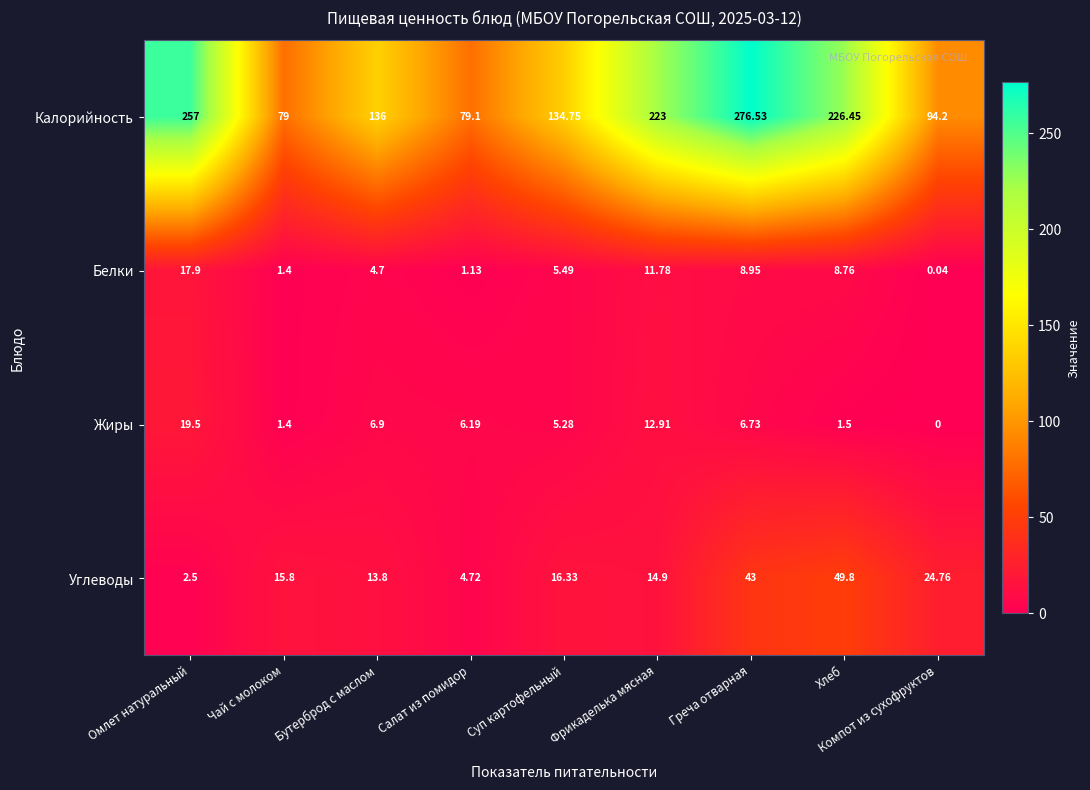

Which series has the largest range (max minus min)?

Калорийность